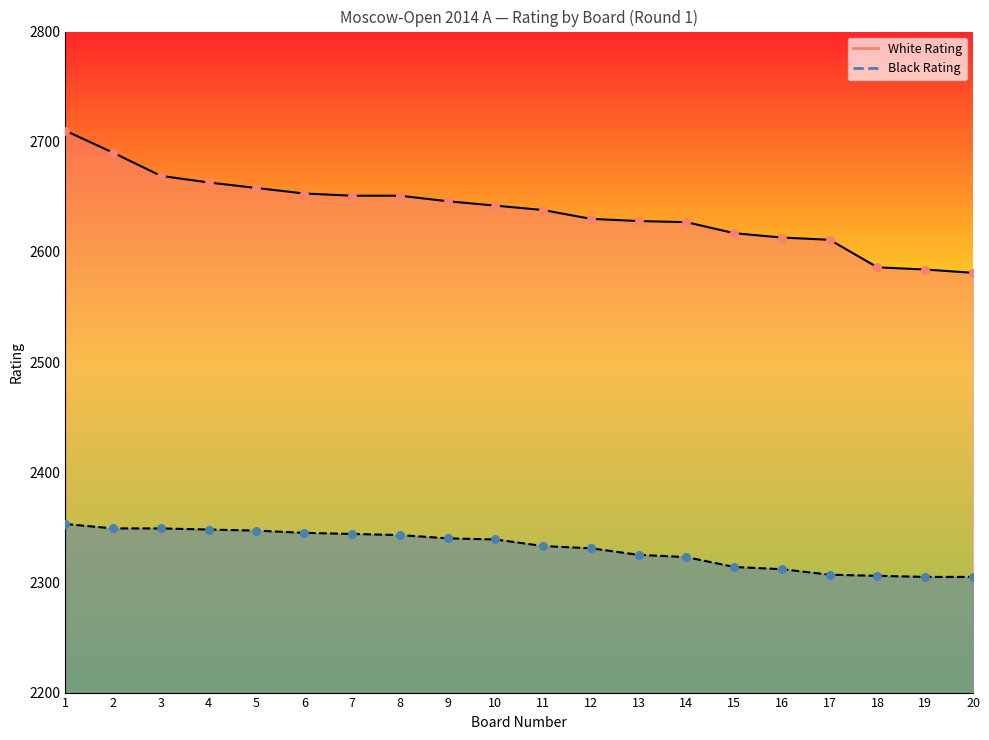

At how many categories does at least one series exceed 2560?

20